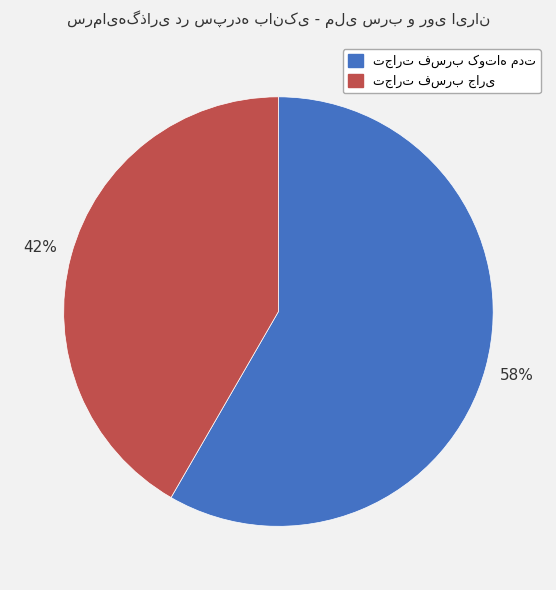

Is there any slice that represents more than half of the pie?

Yes